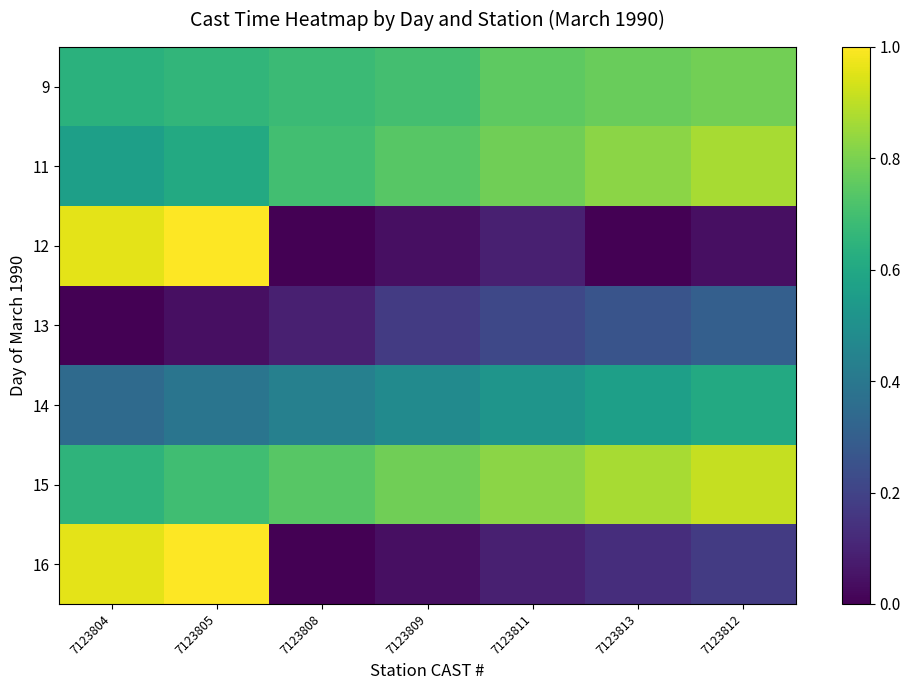

Reading left to right, extract all data points from this chart.

9: 7123804=0.6	7123805=0.7	7123808=0.7	7123809=0.7	7123811=0.8	7123813=0.8	7123812=0.8
11: 7123804=0.6	7123805=0.6	7123808=0.7	7123809=0.7	7123811=0.8	7123813=0.8	7123812=0.9
12: 7123804=1.0	7123805=1.0	7123808=0.0	7123809=0.0	7123811=0.1	7123813=0.0	7123812=0.0
13: 7123804=0.0	7123805=0.0	7123808=0.1	7123809=0.2	7123811=0.2	7123813=0.3	7123812=0.3
14: 7123804=0.3	7123805=0.4	7123808=0.4	7123809=0.5	7123811=0.5	7123813=0.6	7123812=0.6
15: 7123804=0.7	7123805=0.7	7123808=0.7	7123809=0.8	7123811=0.8	7123813=0.9	7123812=0.9
16: 7123804=1.0	7123805=1.0	7123808=0.0	7123809=0.0	7123811=0.1	7123813=0.1	7123812=0.2